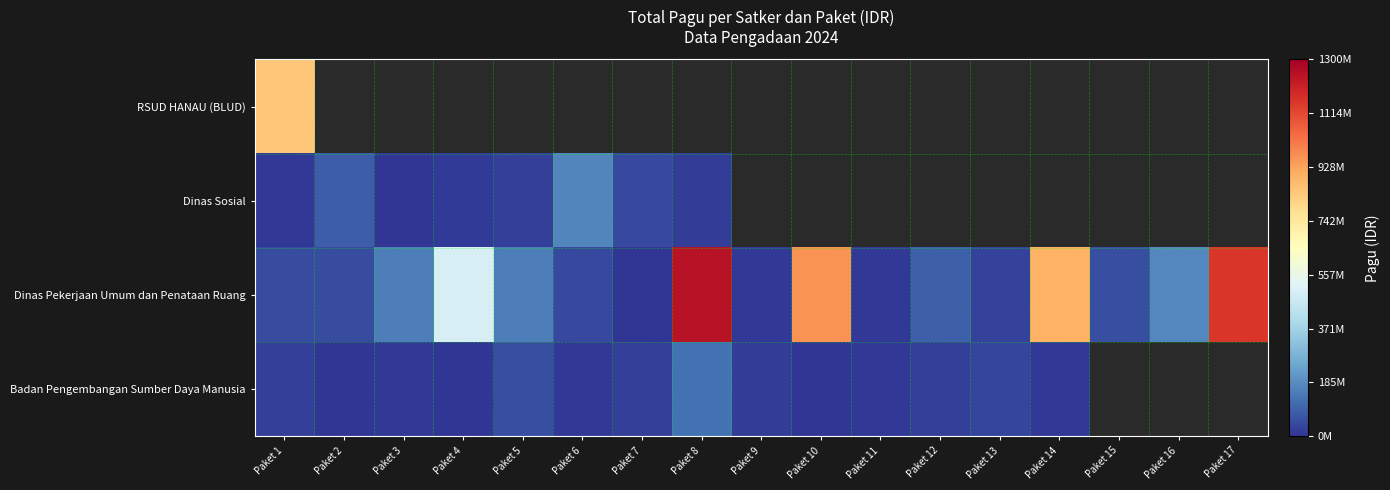

What is the minimum value for Badan Pengembangan Sumber Daya Manusia?

1650000.0